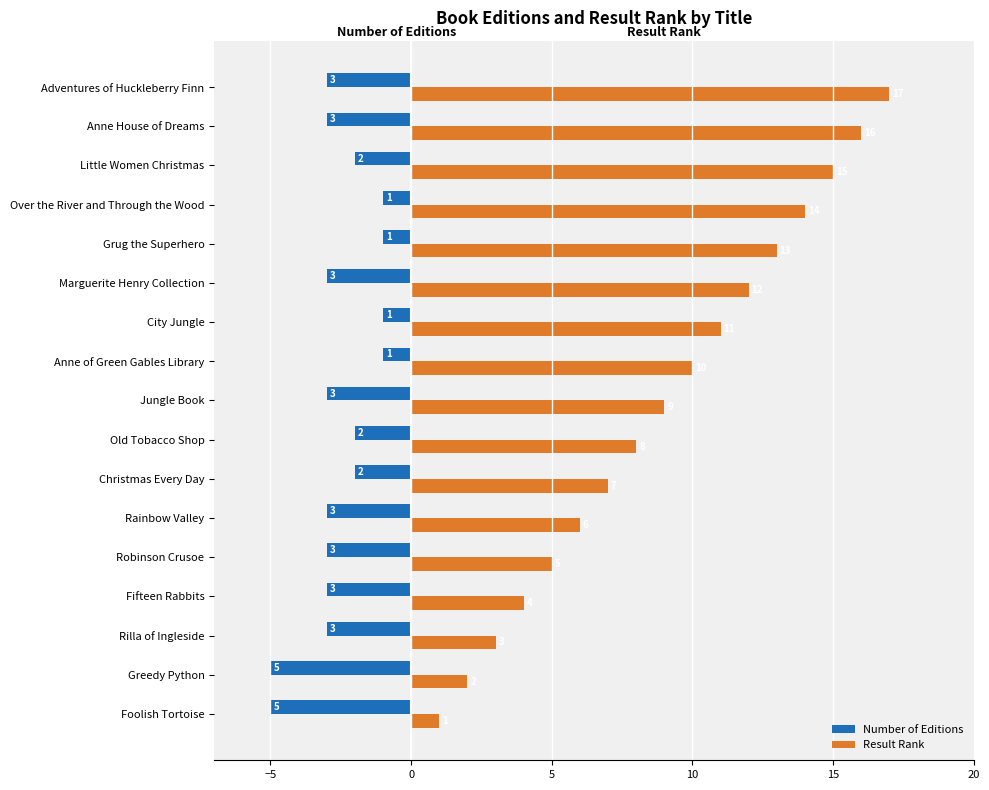

Rank the series by their maximum value, from highest to lowest.

Result Rank, Number of Editions